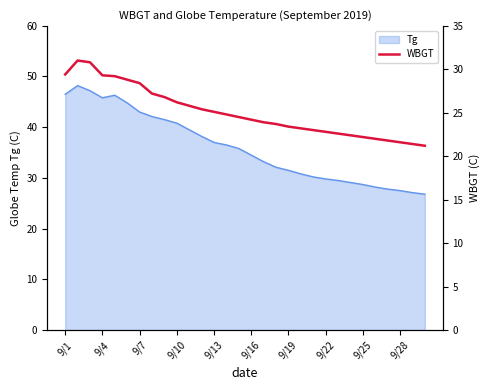

What is the value of the 27th point from the left?

21.8